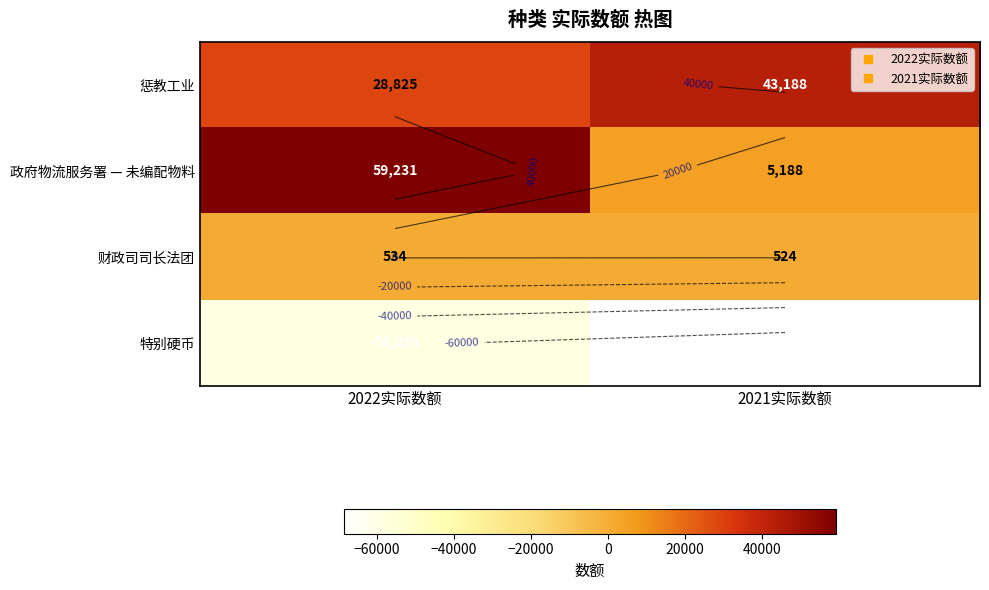

What is the sum of the 惩教工业 values at 2021实际数额 and 2022实际数额?

72013